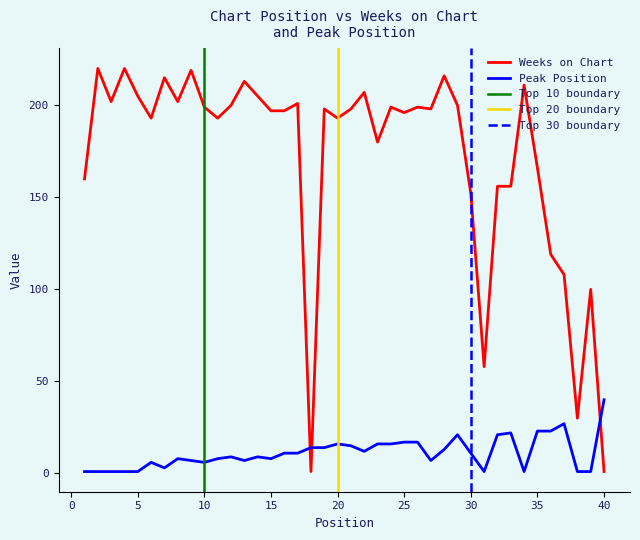

Which series changed the most between 2 and 39?

Weeks on Chart